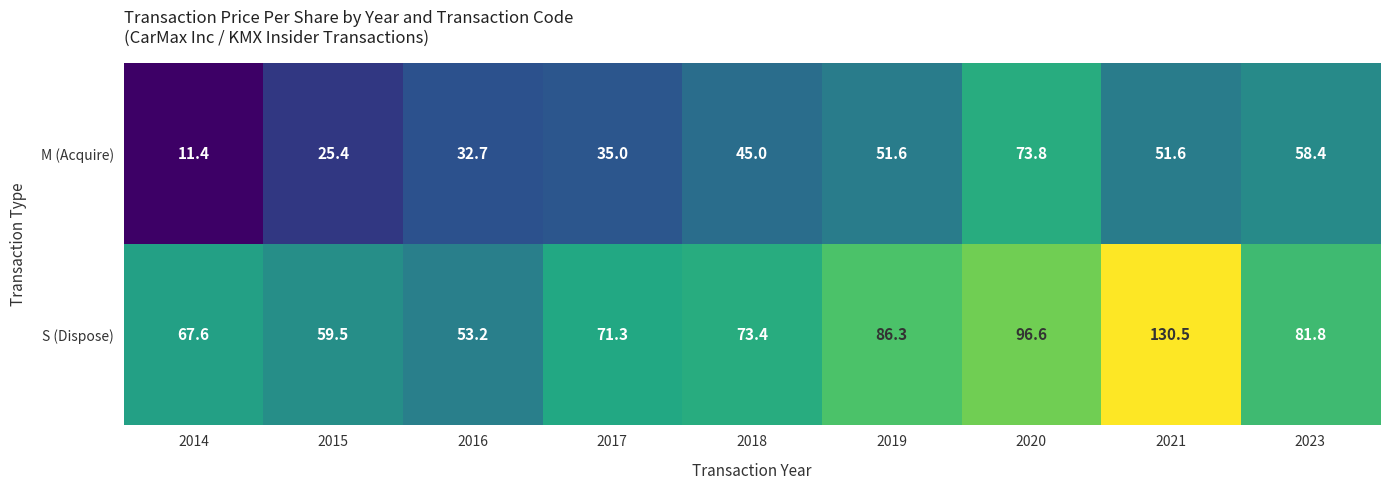

Which category has the highest value in the M (Acquire) series?

2020